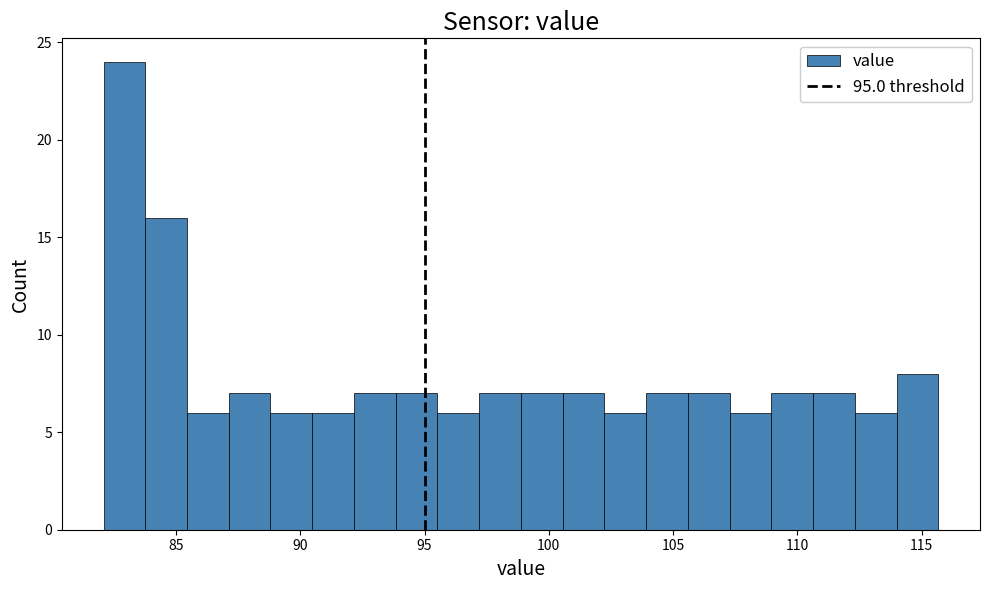

Read against the x-axis, roughly where is the centre of the tallest bar?

83.0